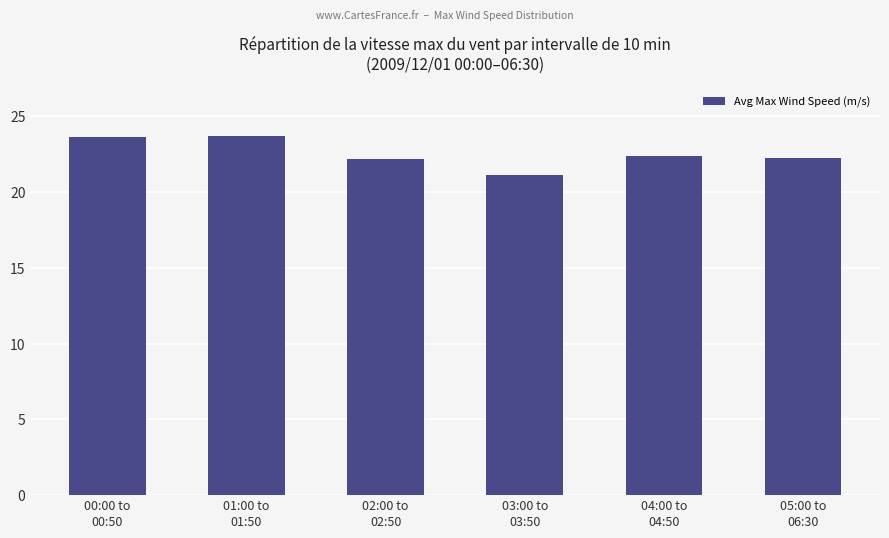

What is the value of the 6th bar from the left?

22.2